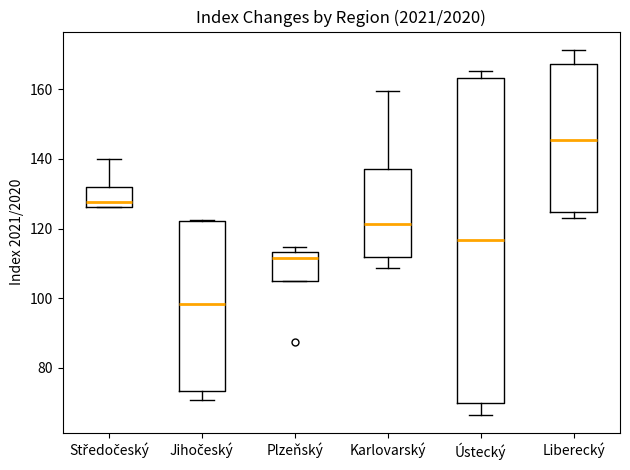

Reading left to right, read every box against the y-axis: the position of its median line, the range the box covers, and the ends of its whiskers. The values are not printed on the chart, so give them approximately, as read against the axis.

Středočeský: median 128, box 126 to 132, whiskers 126 to 140
Jihočeský: median 98, box 74 to 122, whiskers 70 to 122
Plzeňský: median 112, box 104 to 114, whiskers 104 to 114 (just above the box's upper edge)
Karlovarský: median 122, box 112 to 138, whiskers 108 to 160
Ústecký: median 116, box 70 to 164, whiskers 66 to 166
Liberecký: median 146, box 124 to 168, whiskers 124 (just below the box's lower edge) to 172